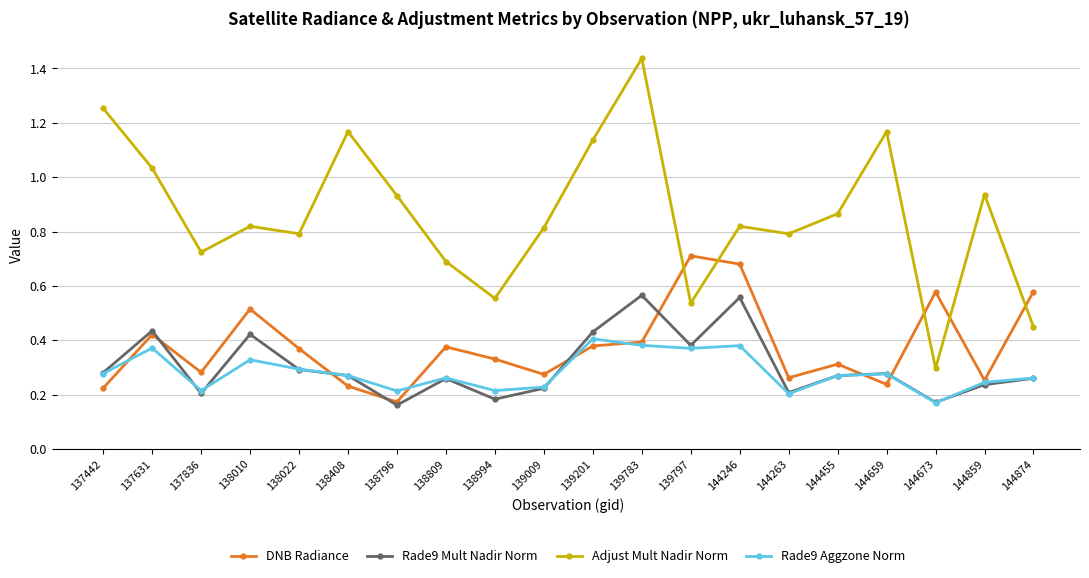

What is the difference between the Rade9 Aggzone Norm values at 144455 and 144246?

0.1